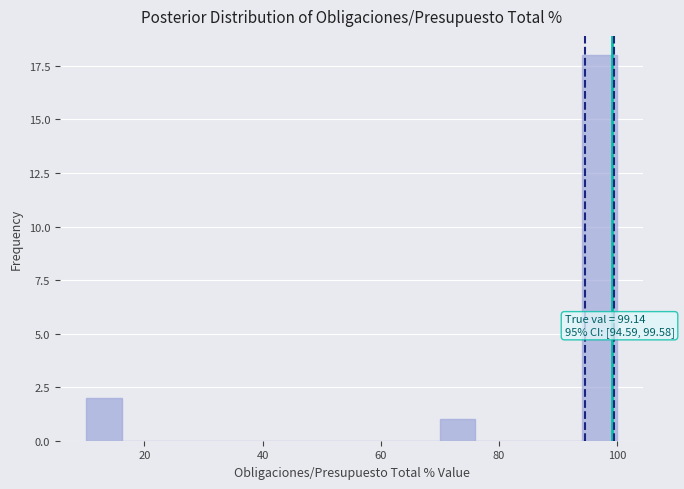

Around what value on the x-axis is the tallest bar? Give the approximate position of its centre, as read against the axis.

98